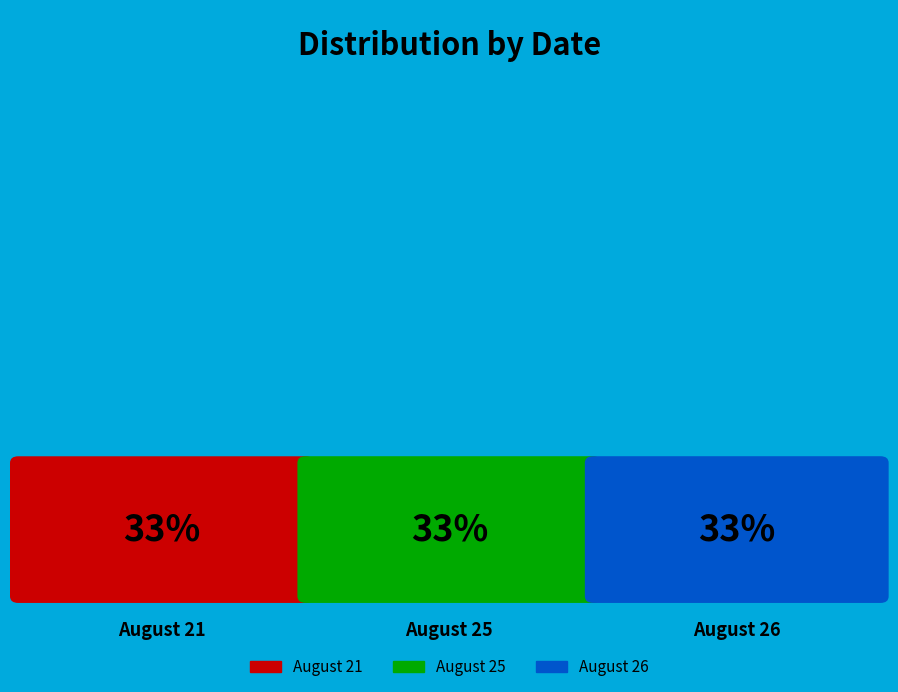

What percentage is NOT represented by August 21?

66.7%